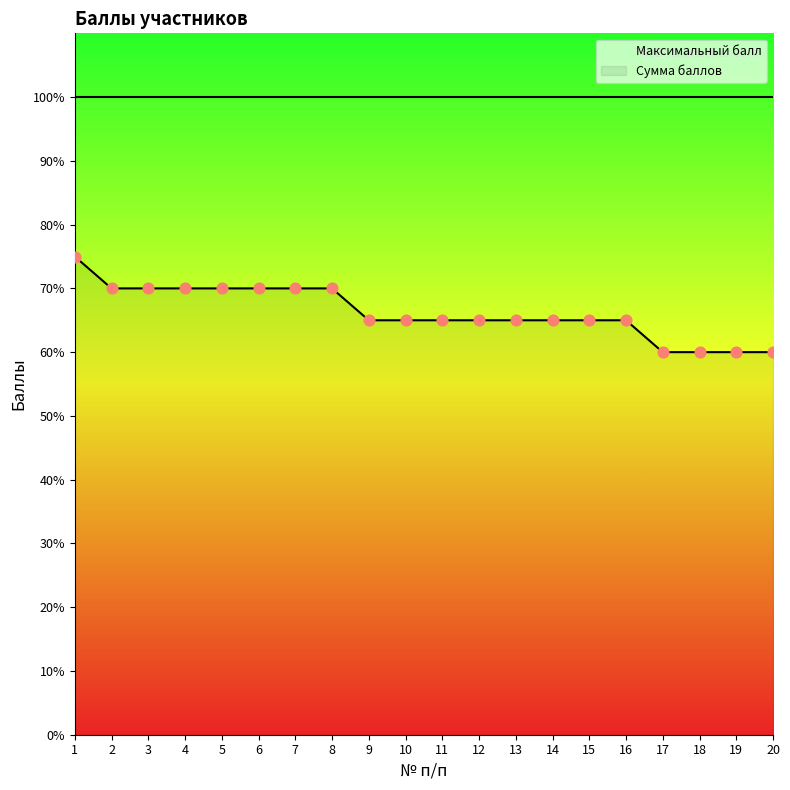

At how many categories does at least one series exceed 76?

20